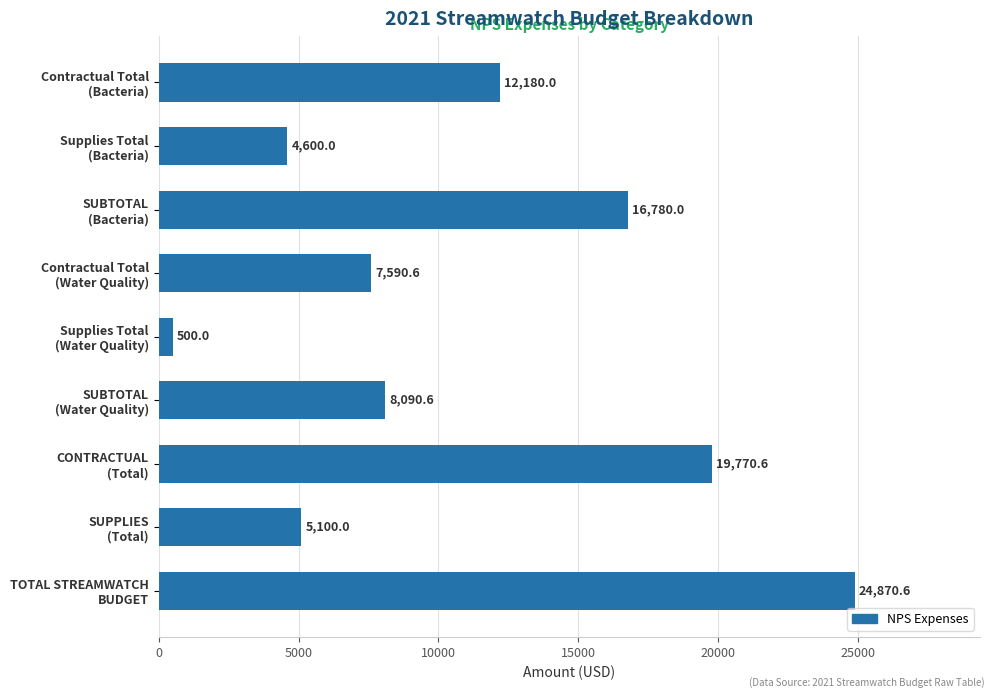

Rank the categories by value from highest to lowest.

TOTAL STREAMWATCH
BUDGET, CONTRACTUAL
(Total), SUBTOTAL
(Bacteria), Contractual Total
(Bacteria), SUBTOTAL
(Water Quality), Contractual Total
(Water Quality), SUPPLIES
(Total), Supplies Total
(Bacteria), Supplies Total
(Water Quality)